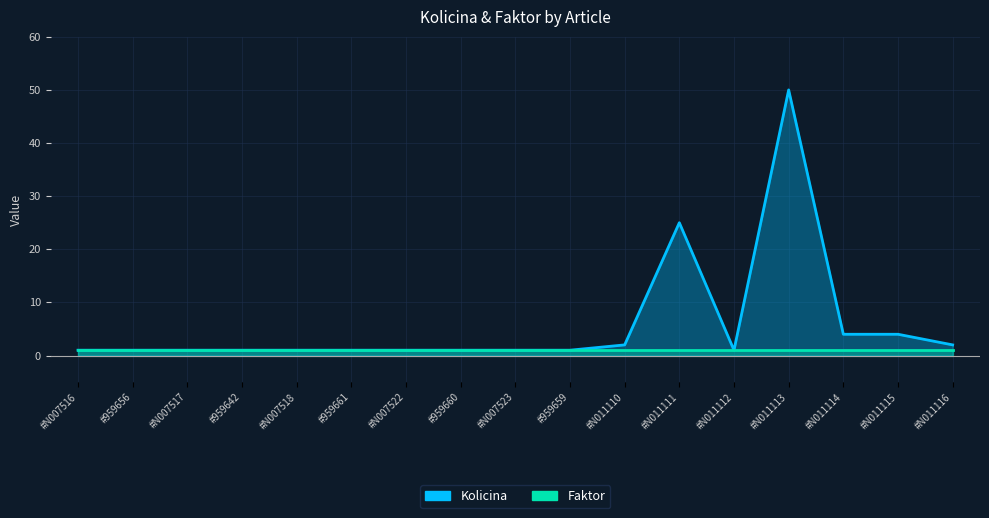

What is the value of the 9th point from the left?

1